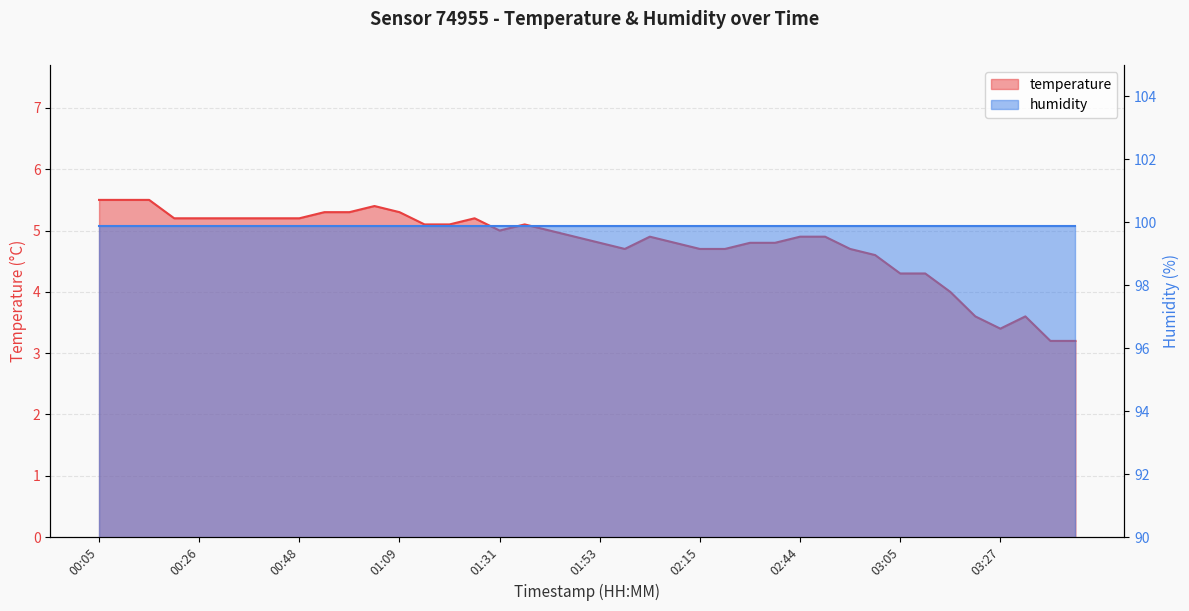

What is the sum of the values at 02:20 and 02:04?

9.6